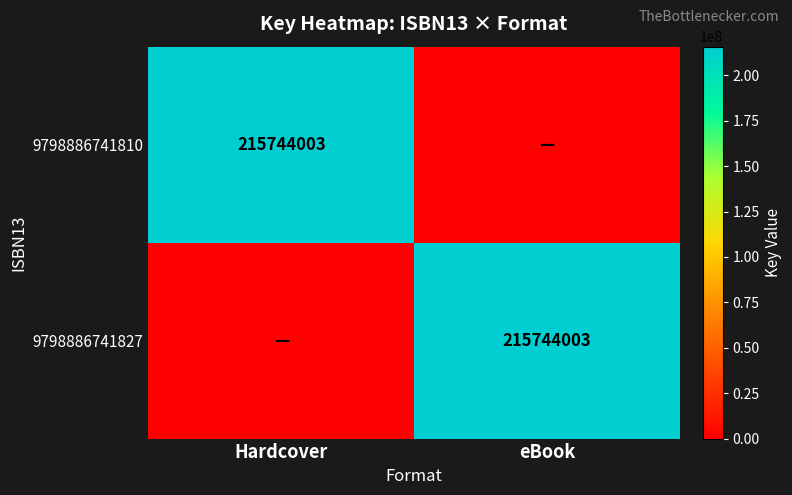

Is it true that 9798886741827 equals 215744003 at eBook?

True